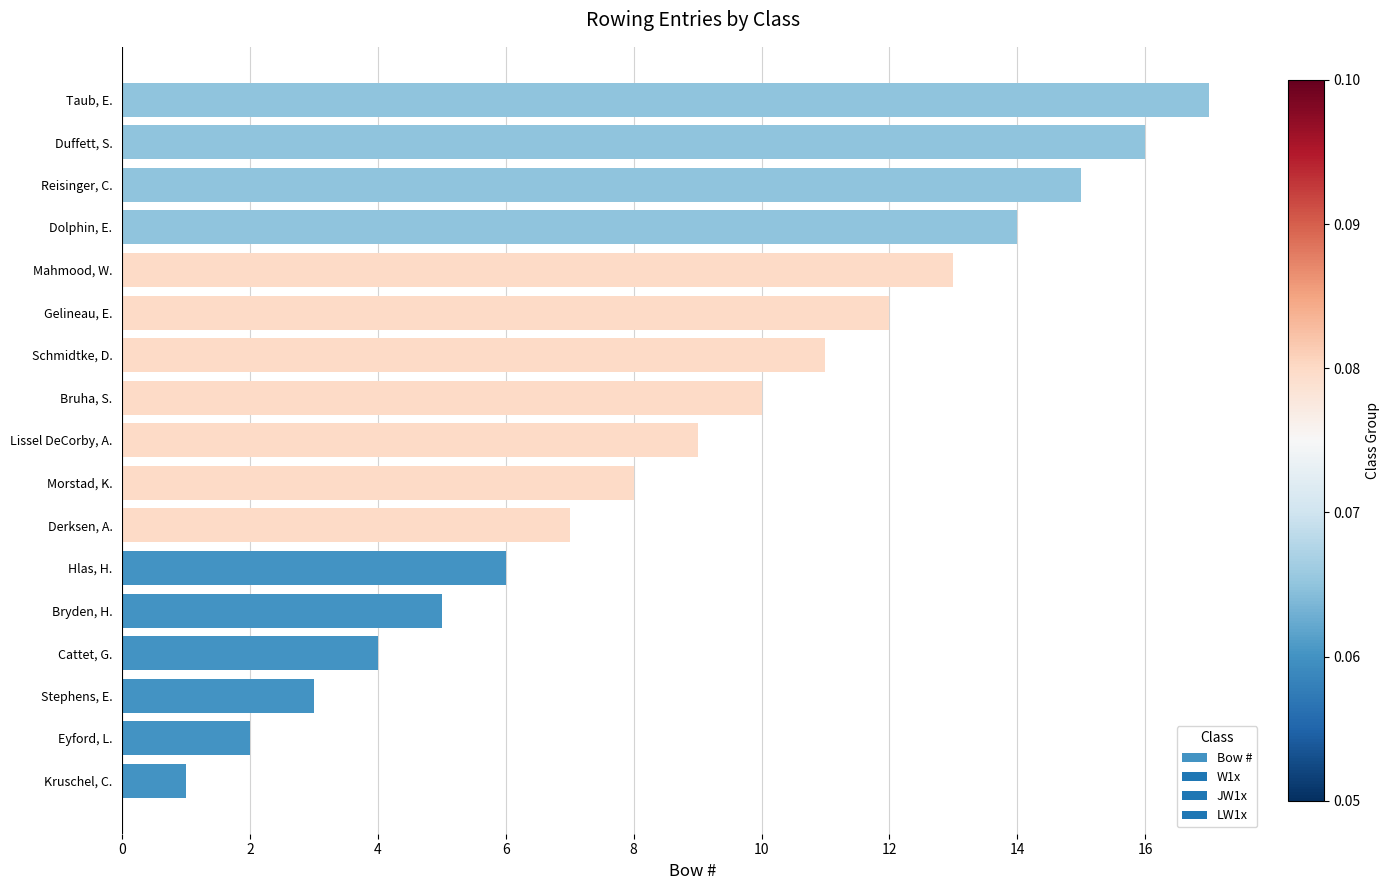

What is the change in value from Kruschel, C. to Eyford, L.?

+1